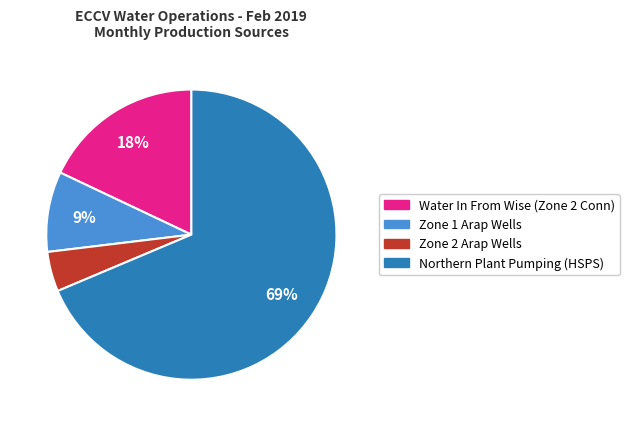

Is it true that Water In From Wise (Zone 2 Conn) is 18% of the pie?

True